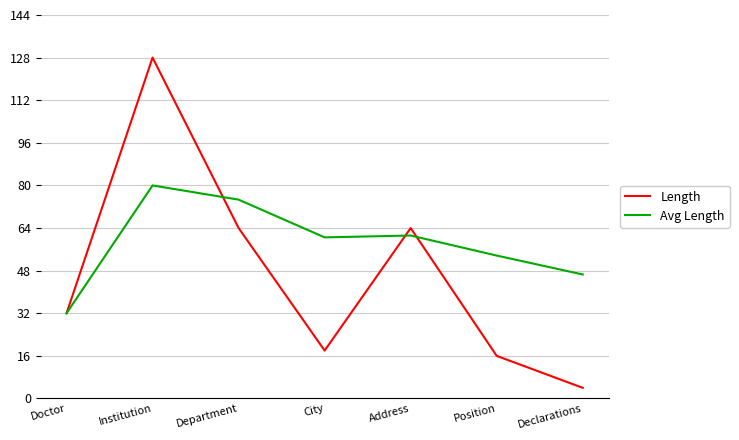

Rank the series by their average value, from highest to lowest.

Avg Length, Length